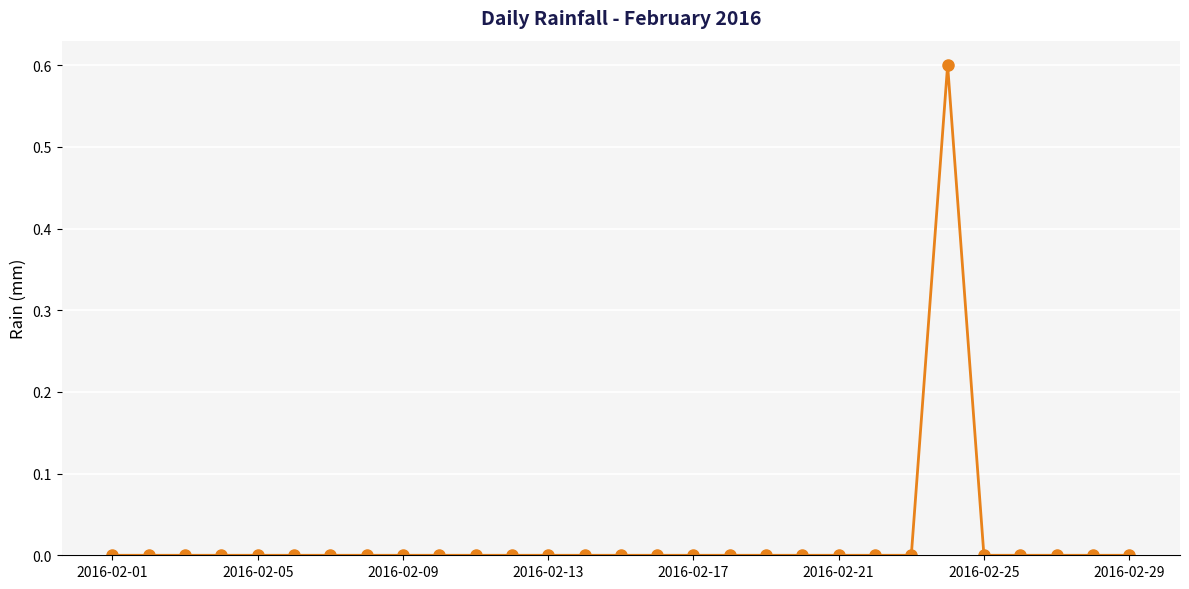

What is the sum of all values?

0.6